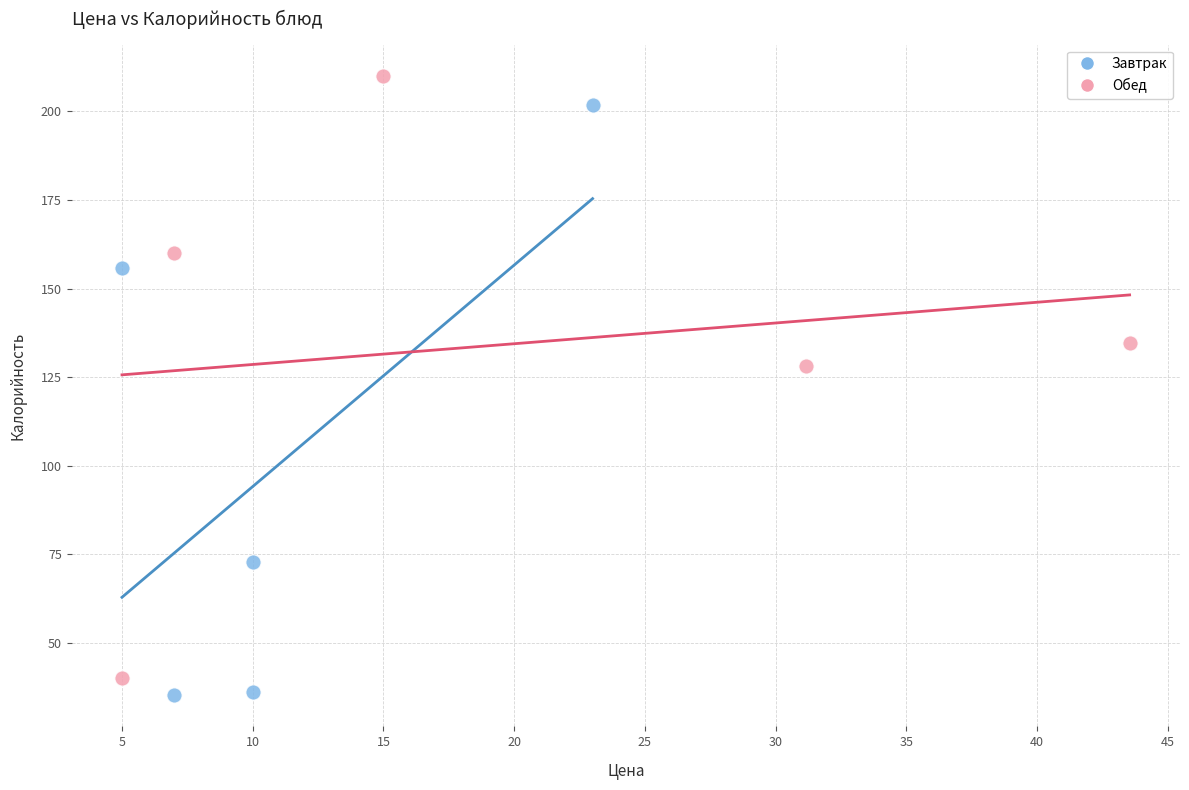

Which series contains the highest Y value?

Обед